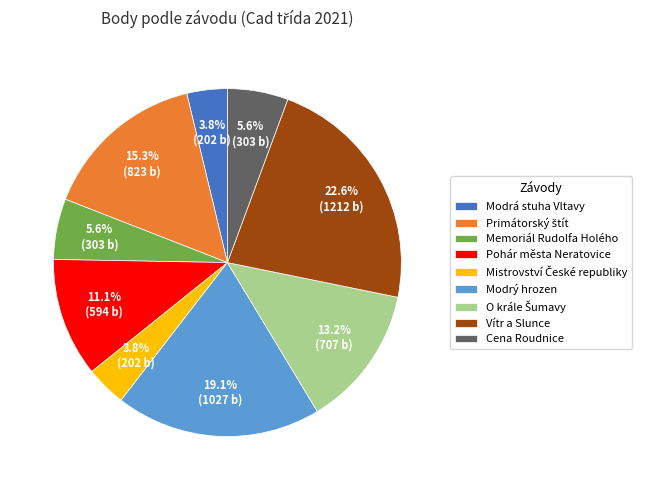

Is there a majority slice in this chart?

No